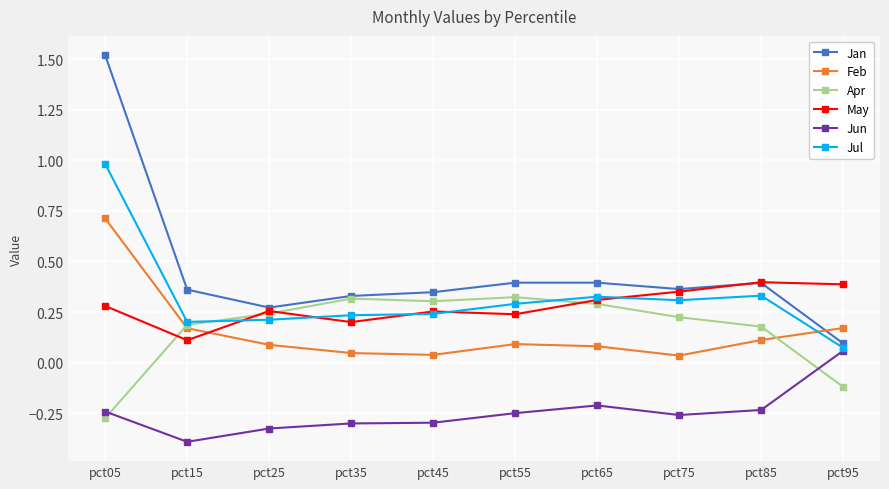

At which category is the sum across all series the highest?

pct05